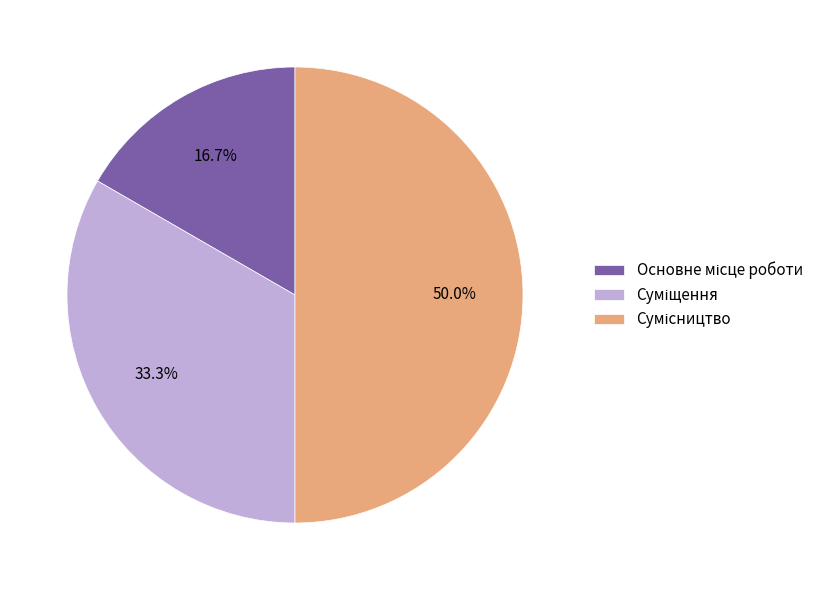

Rank the categories by value from highest to lowest.

Сумісництво, Суміщення, Основне місце роботи